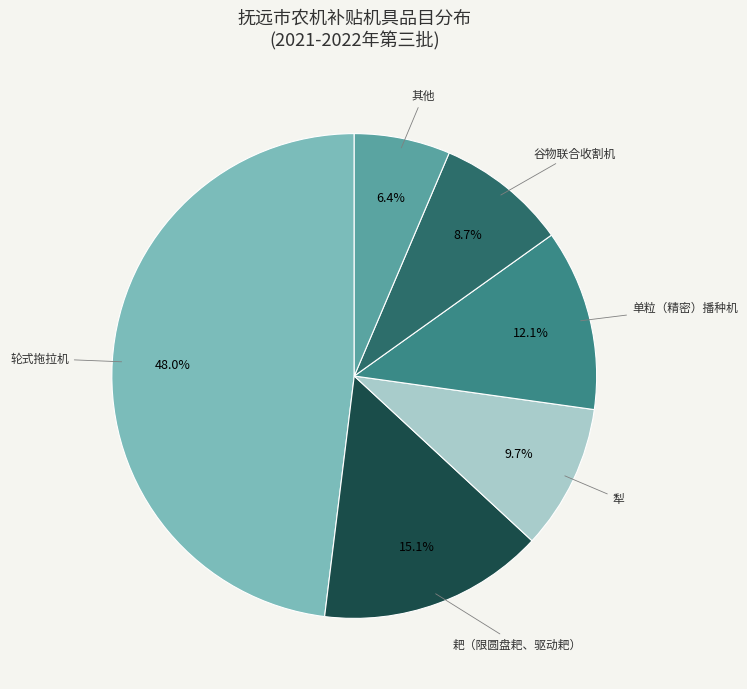

Which has a higher value, 耙（限圆盘耙、驱动耙） or 犁?

耙（限圆盘耙、驱动耙）